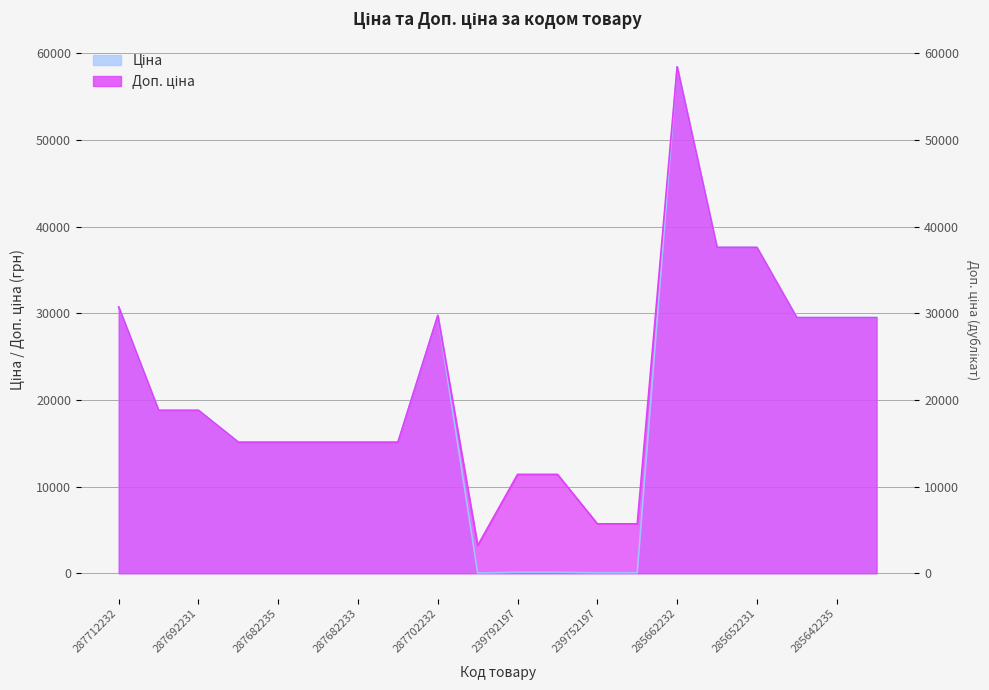

Does the chart have visible grid lines?

Yes